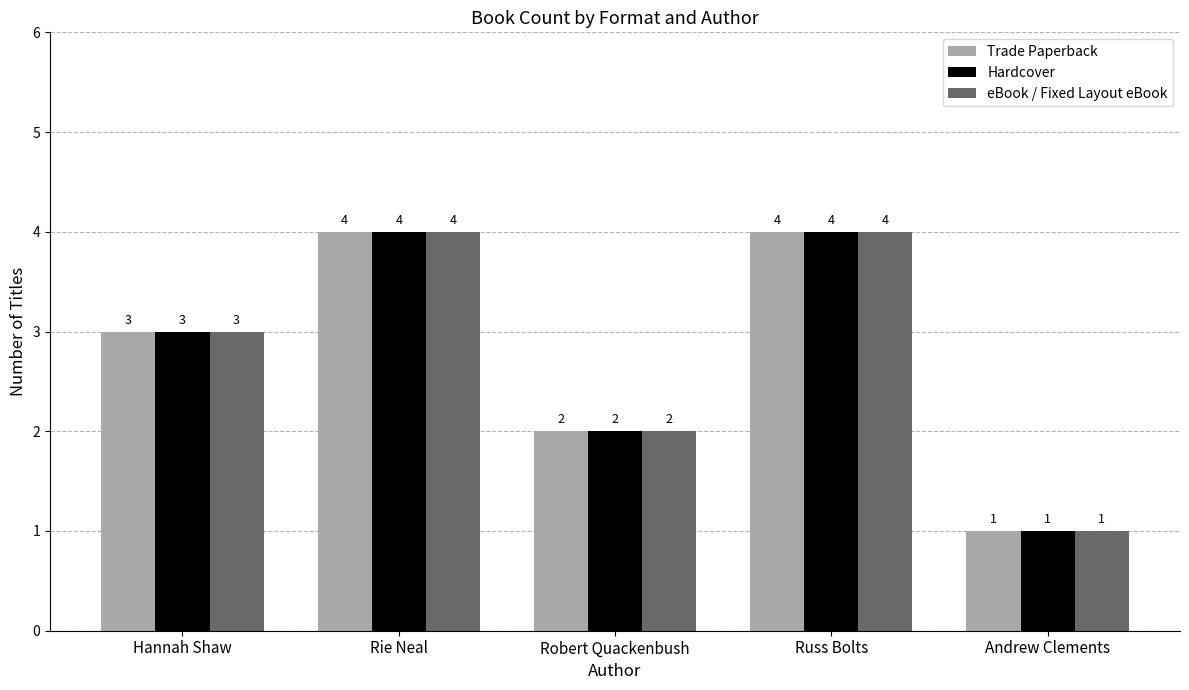

True or false: Hardcover has a value of 4 at Hannah Shaw.

False